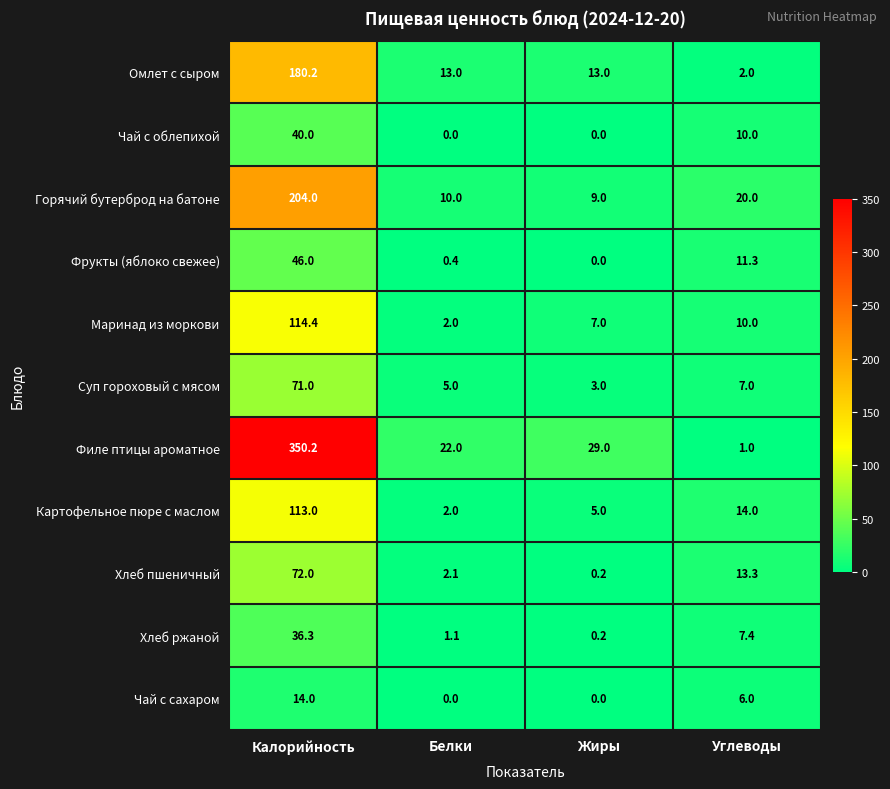

What is the spread (max minus min) of values at Белки?

22.0